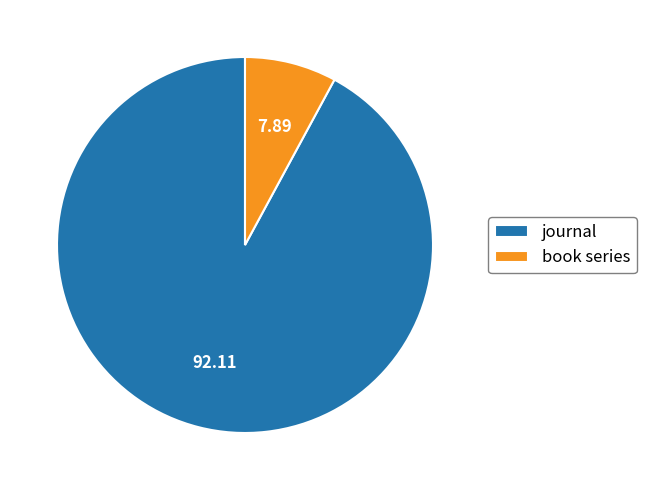

Is it true that book series is 8% of the pie?

True